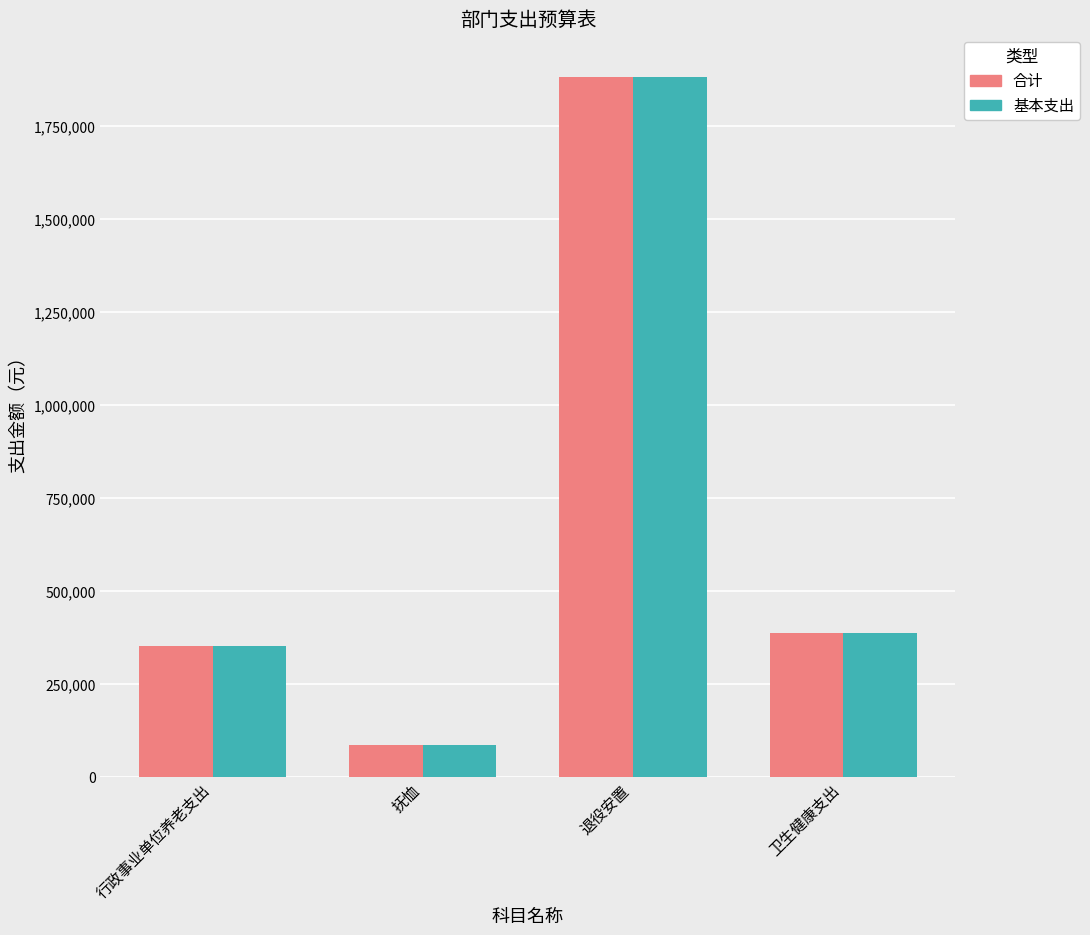

At which label is 合计 closest to 983968?

卫生健康支出